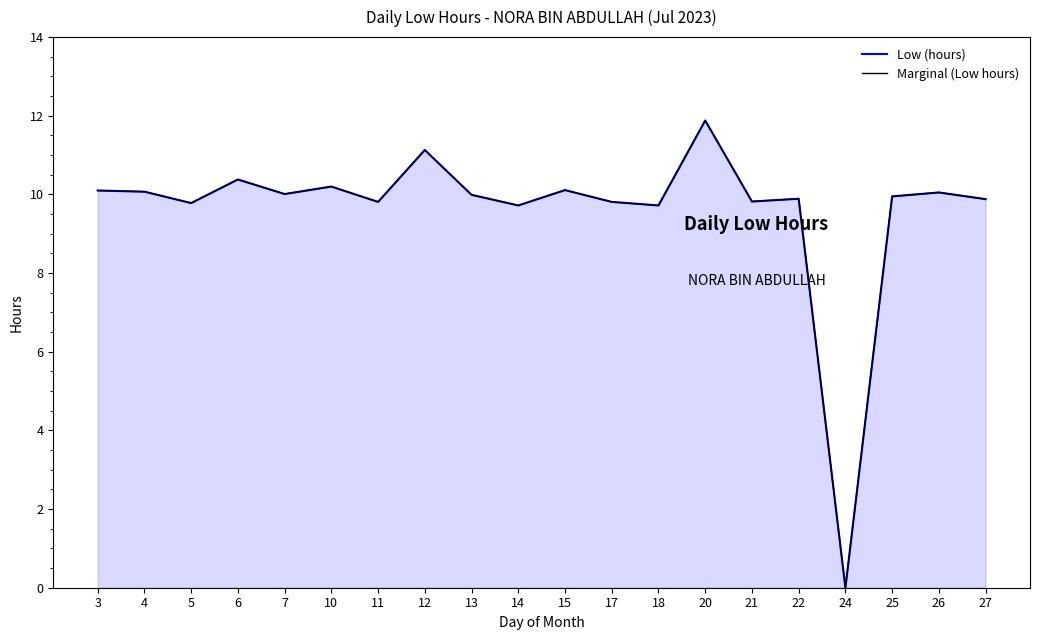

At which category does Marginal (Low hours) reach its first local valley?

5